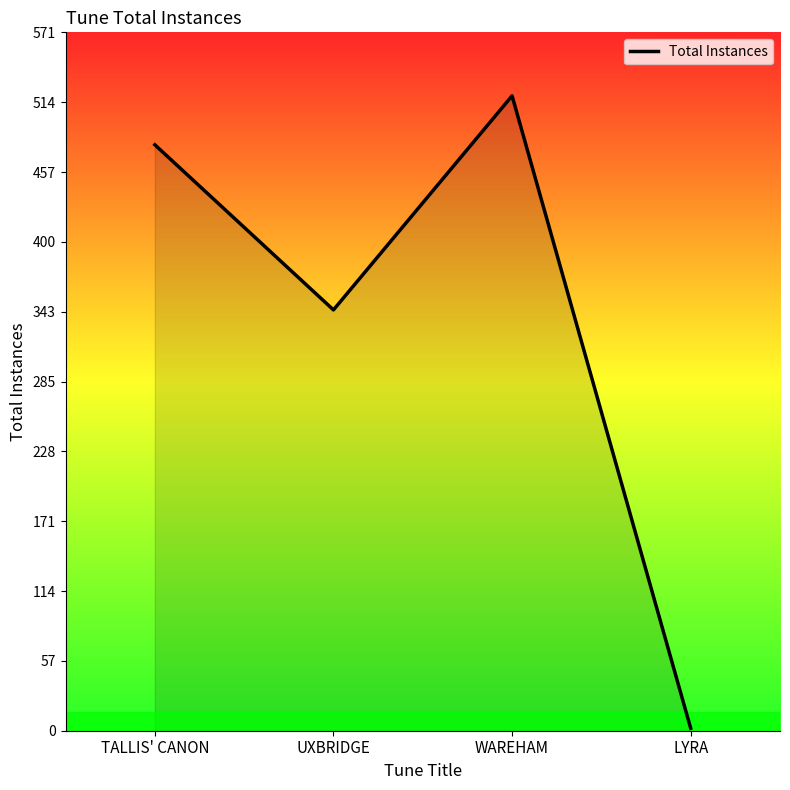

What is the difference between the maximum and minimum values?

517